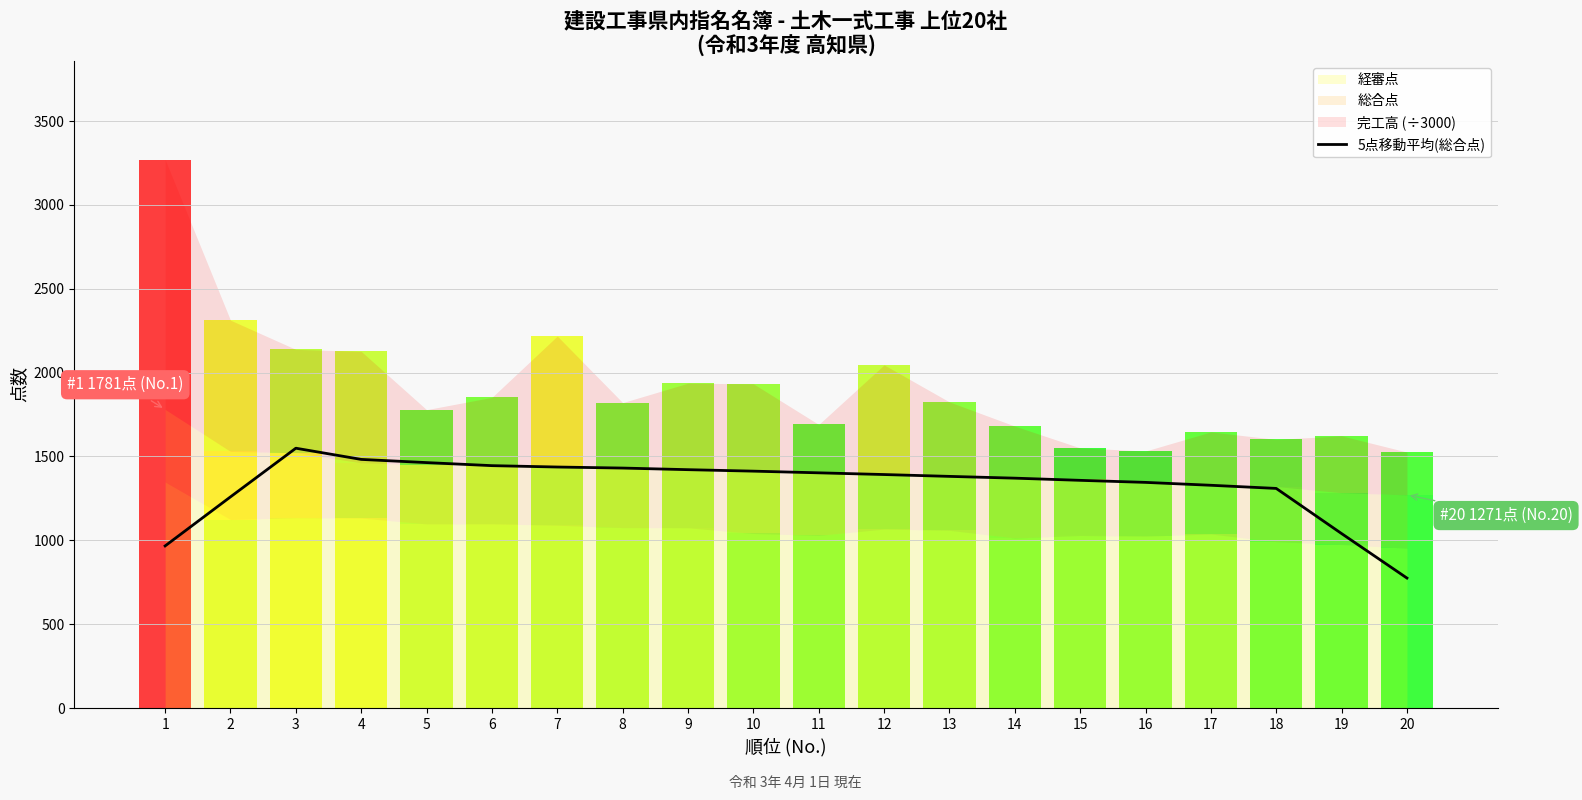

How many points are higher than both their immediate neighbors (excluding endpoints)?

1